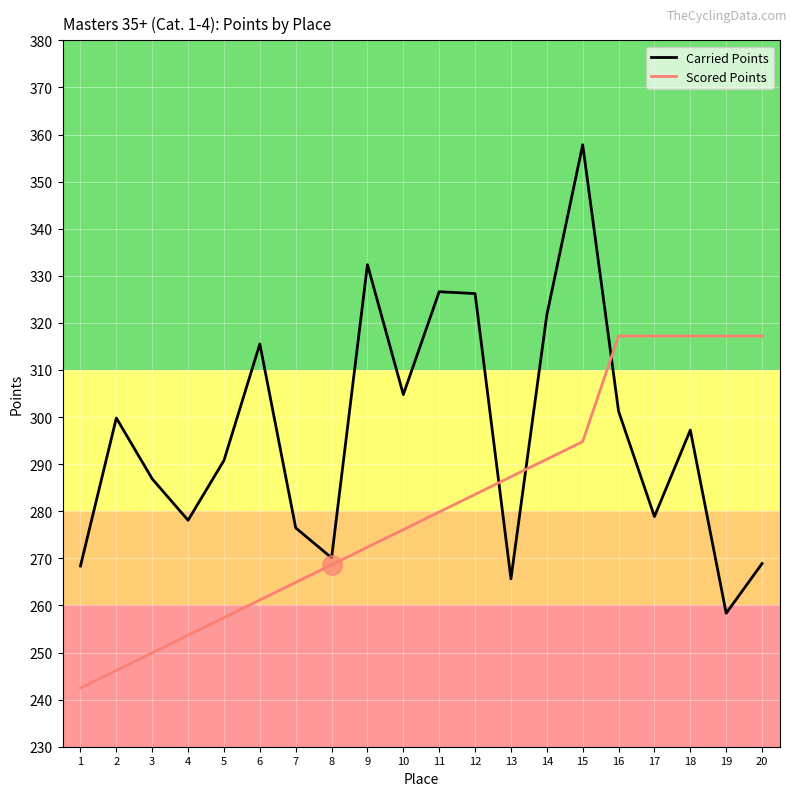

What is the maximum value for Carried Points?

357.8